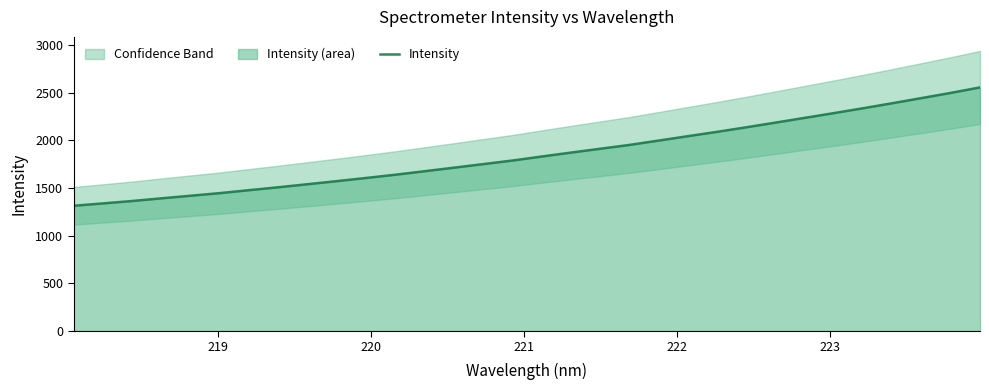

What is the highest value of the Intensity series?

2553.7